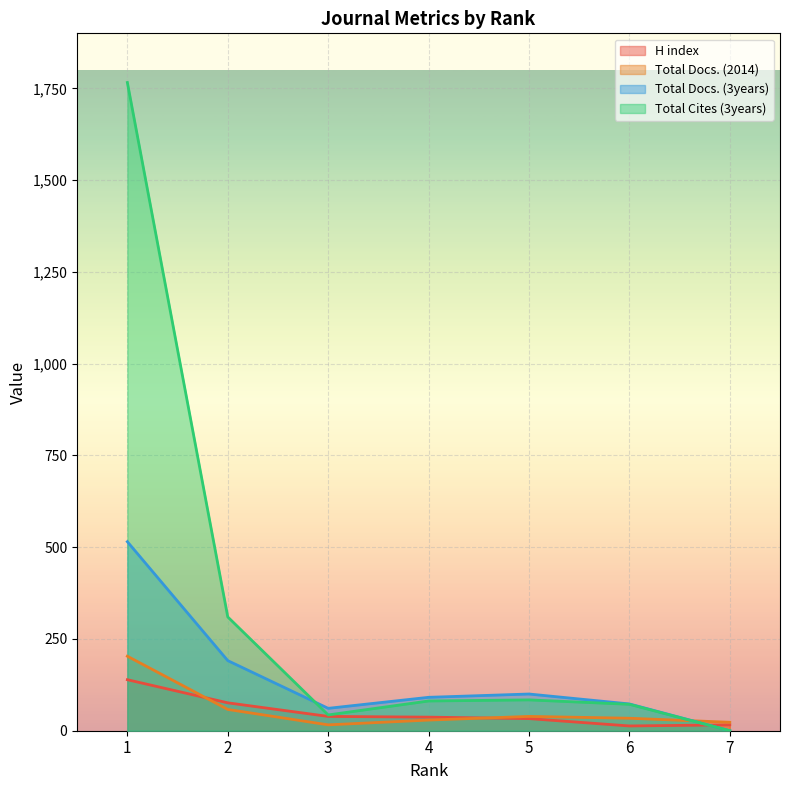

What are all the series names shown in the legend?

H index, Total Docs. (2014), Total Docs. (3years), Total Cites (3years)